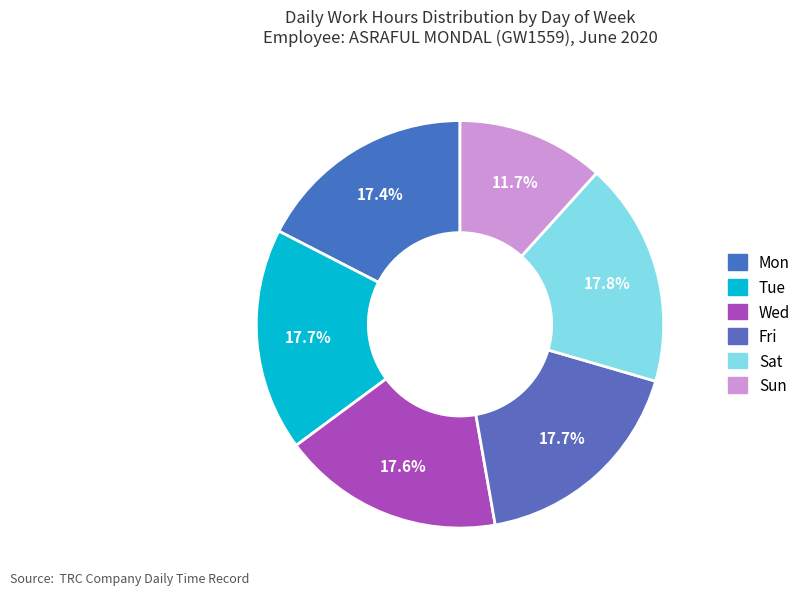

How many segments does this pie chart have?

6